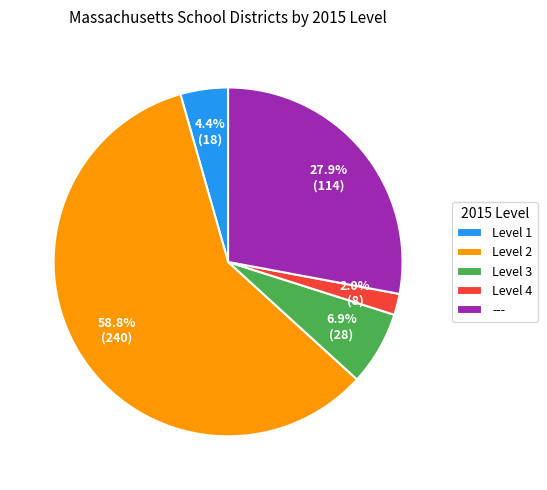

Rank the categories by value from highest to lowest.

Level 2, ---, Level 3, Level 1, Level 4